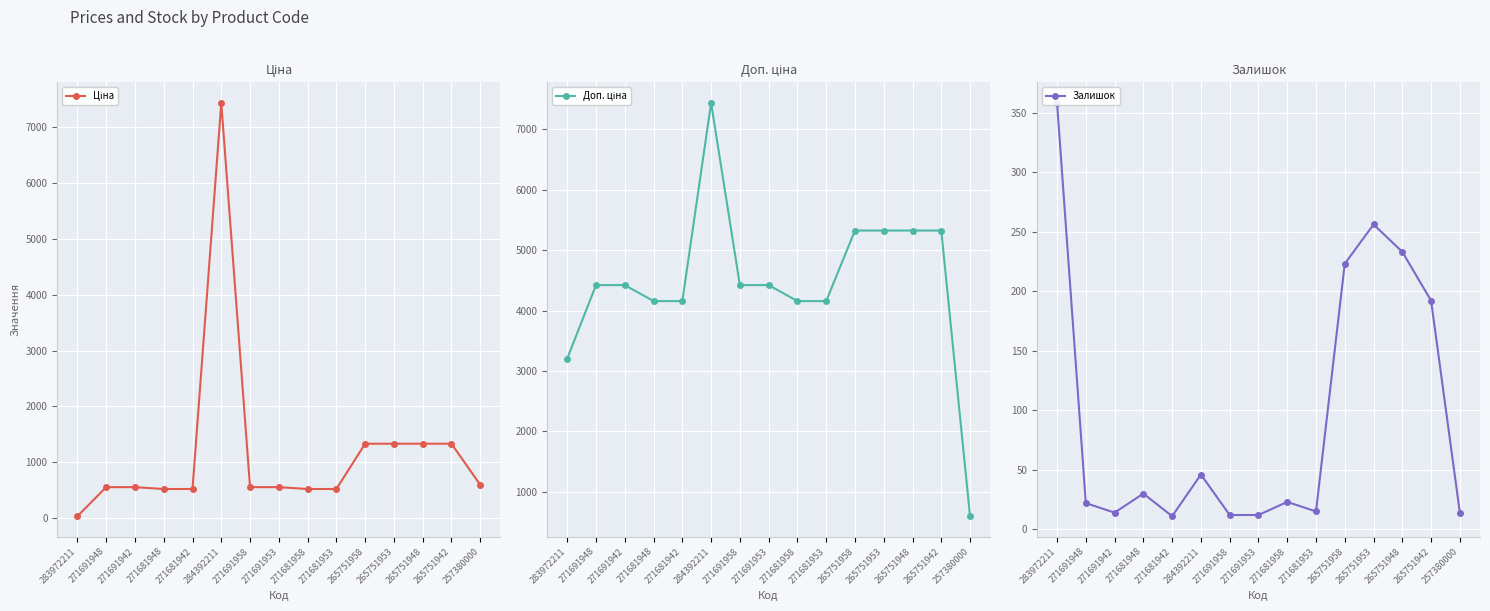

What is the label of the 8th point from the right?

271691953